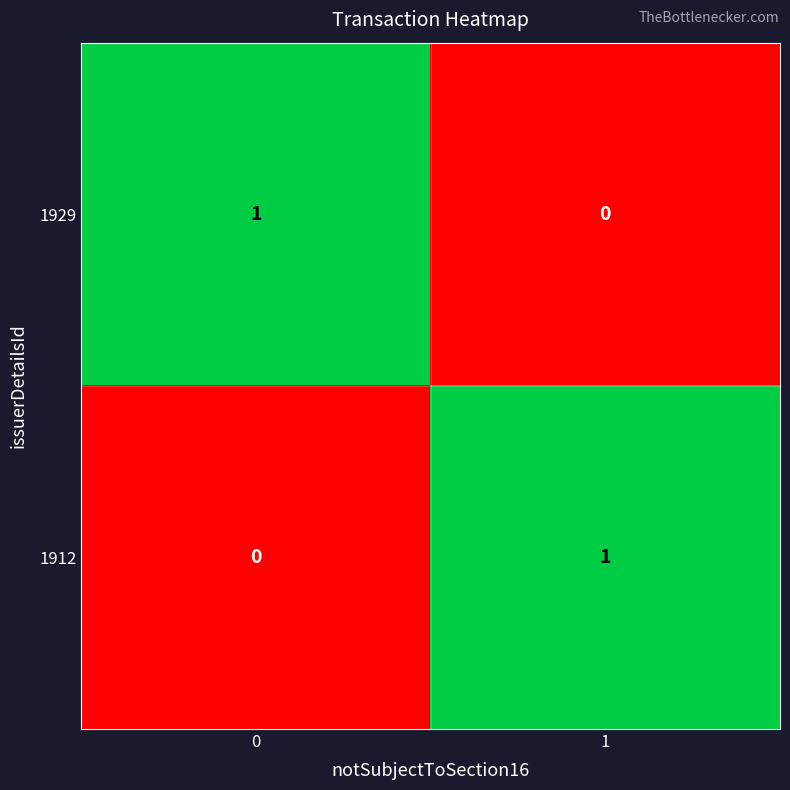

Is the value of 1912 at 1 greater than the value of 1929 at 1?

Yes